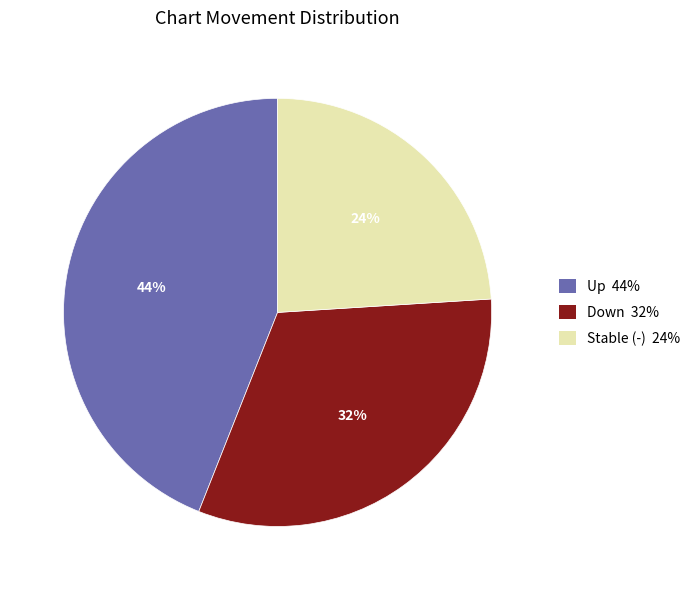

Rank the categories by value from highest to lowest.

Up 44%, Down 32%, Stable (-) 24%